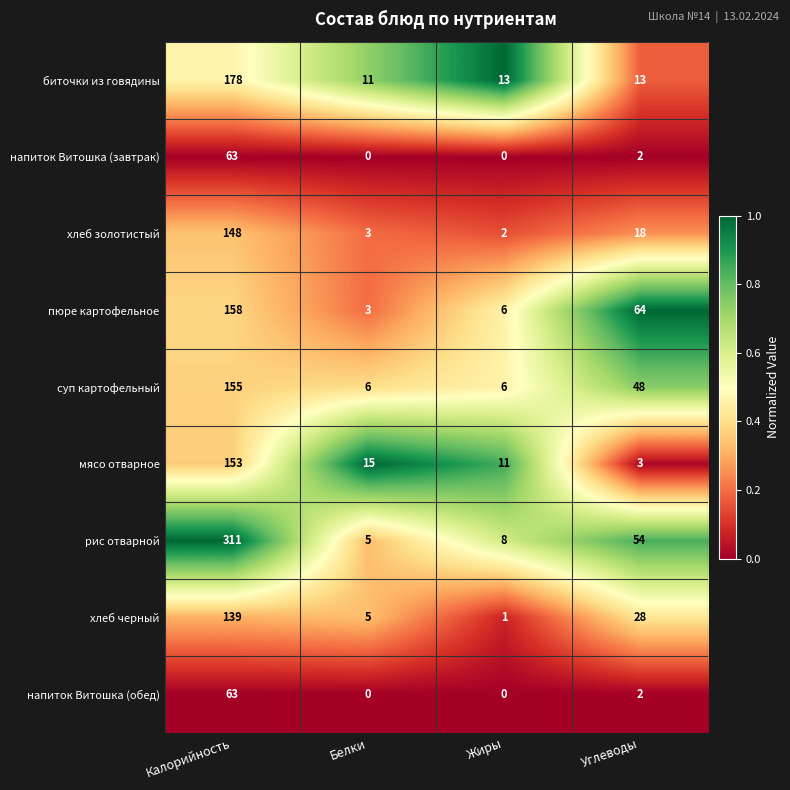

What is the maximum value shown in the chart?

311